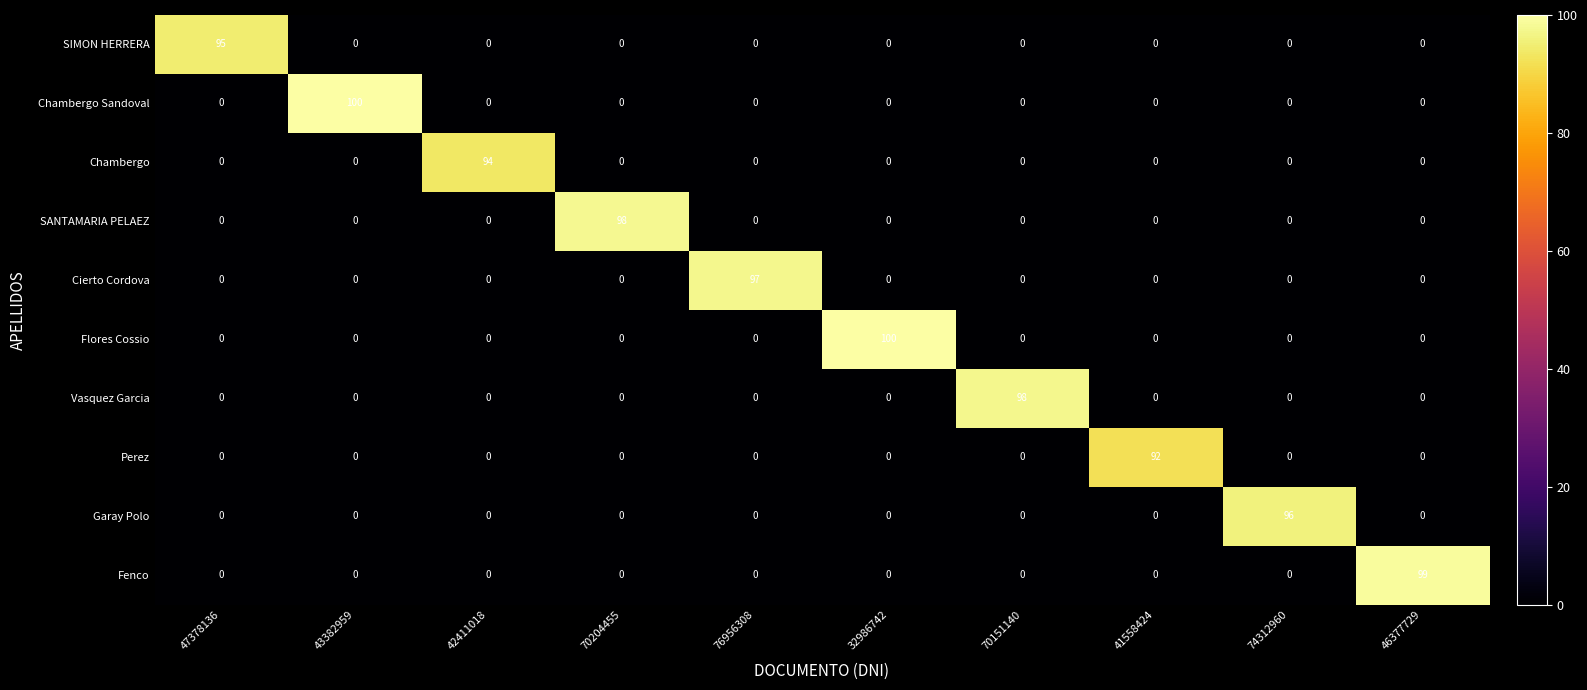

Is it true that Perez equals 51 at 76956308?

False